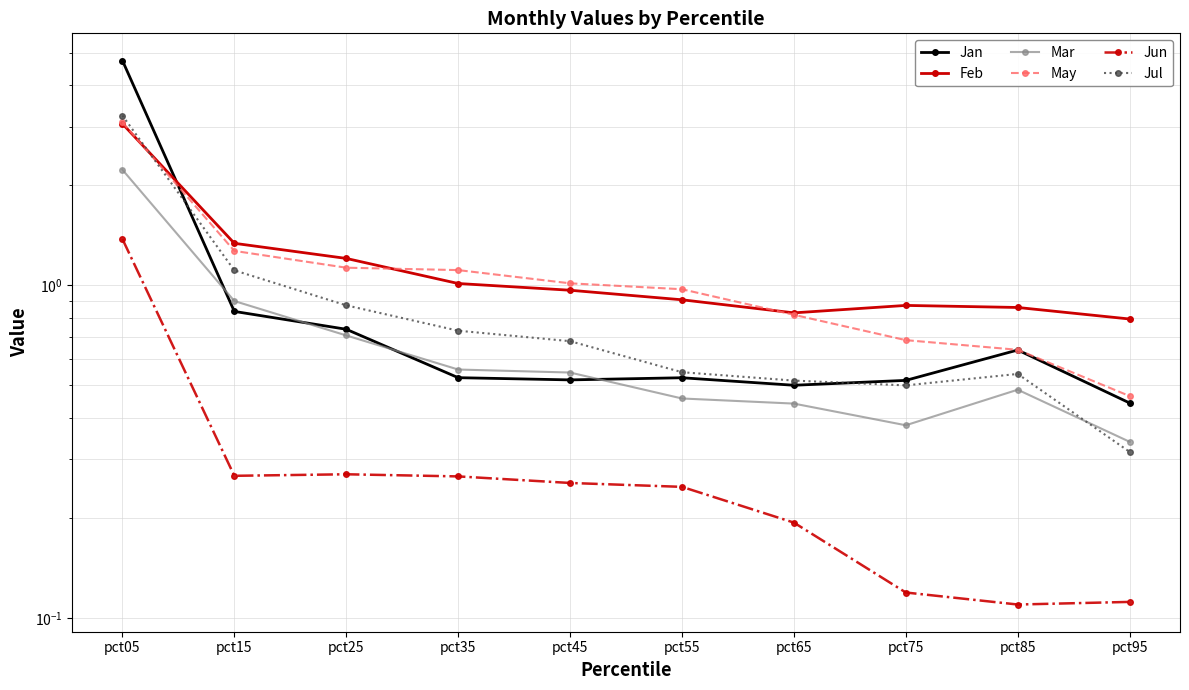

What is the difference between the second highest and minimum values in the Jun series?

0.2